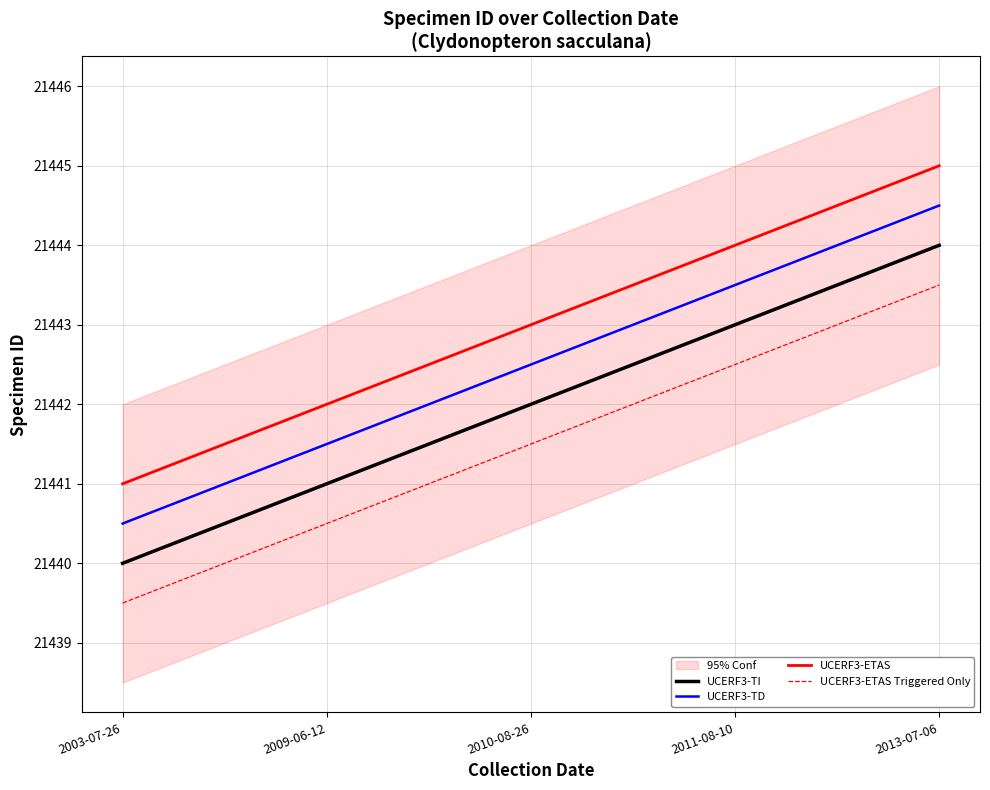

Count the number of categories in the chart.

5